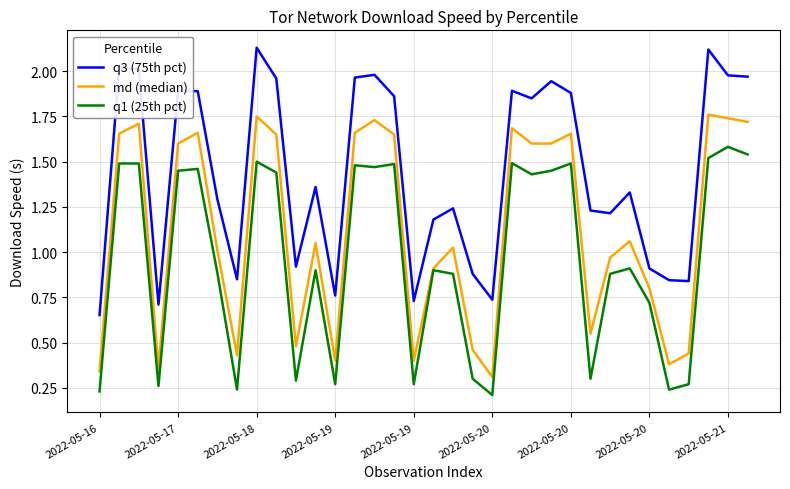

How many values in the q3 (75th pct) series are below 1?

11